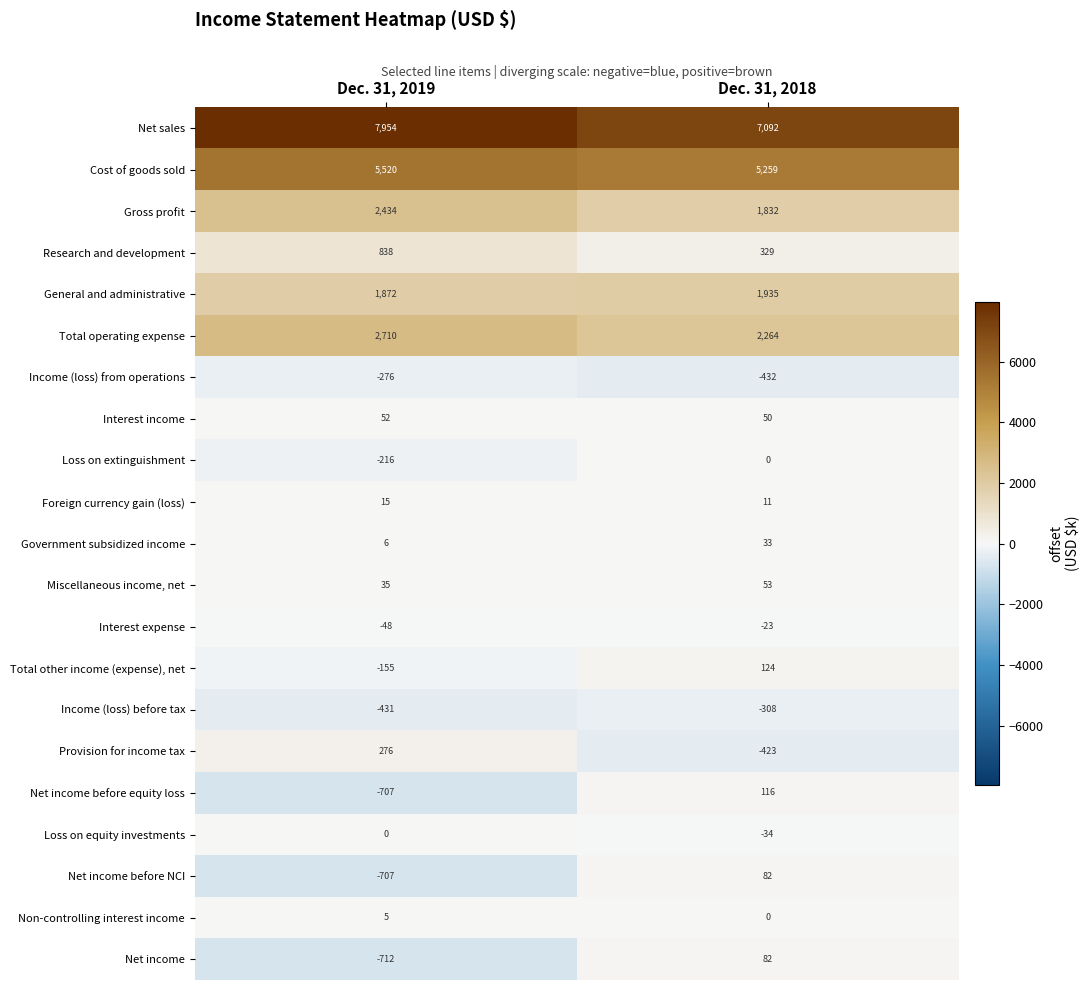

Where is Income (loss) from operations nearest to the value -354?

Dec. 31, 2019